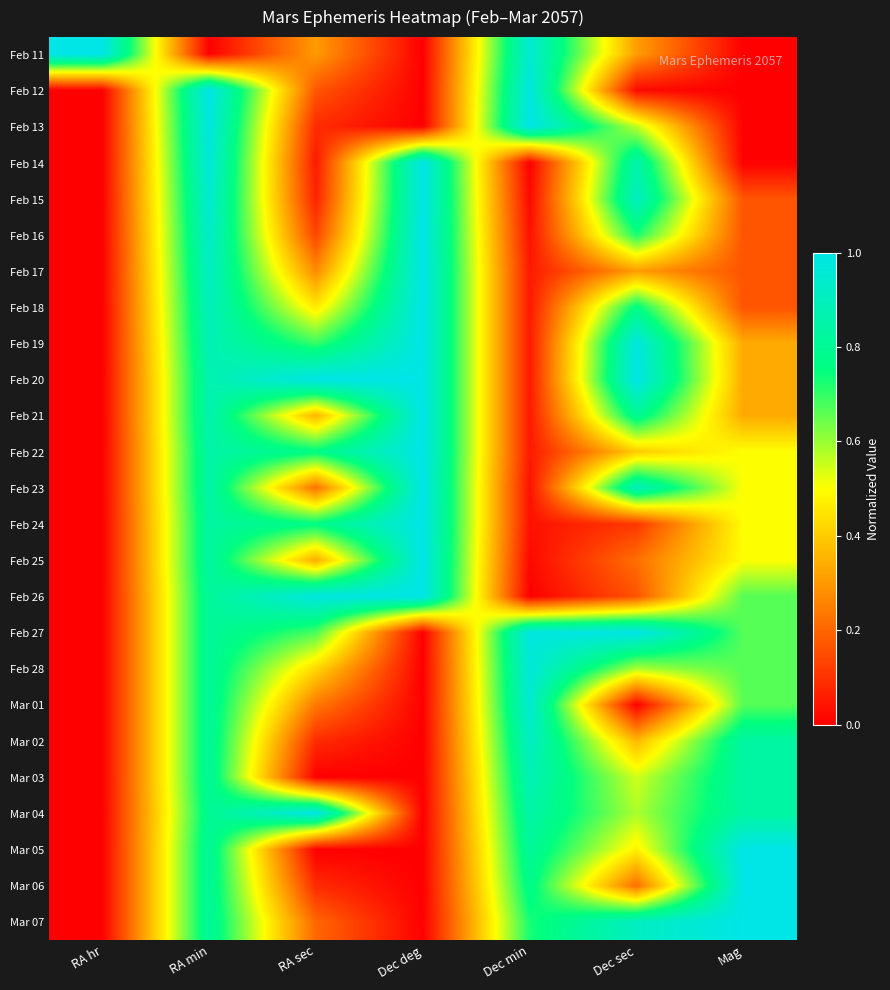

Reading left to right, what are all the values shown in this chart?

Feb 11: RA hr=1.0	RA min=0.0	RA sec=0.3	Dec deg=0.0	Dec min=0.9	Dec sec=0.3	Mag=0.0
Feb 12: RA hr=0.0	RA min=1.0	RA sec=0.2	Dec deg=0.0	Dec min=1.0	Dec sec=0.0	Mag=0.0
Feb 13: RA hr=0.0	RA min=1.0	RA sec=0.1	Dec deg=0.0	Dec min=1.0	Dec sec=0.6	Mag=0.0
Feb 14: RA hr=0.0	RA min=1.0	RA sec=0.1	Dec deg=1.0	Dec min=0.0	Dec sec=0.9	Mag=0.0
Feb 15: RA hr=0.0	RA min=0.9	RA sec=0.1	Dec deg=1.0	Dec min=0.0	Dec sec=0.9	Mag=0.2
Feb 16: RA hr=0.0	RA min=0.9	RA sec=0.1	Dec deg=1.0	Dec min=0.0	Dec sec=0.7	Mag=0.2
Feb 17: RA hr=0.0	RA min=0.9	RA sec=0.3	Dec deg=1.0	Dec min=0.1	Dec sec=0.3	Mag=0.2
Feb 18: RA hr=0.0	RA min=0.9	RA sec=0.5	Dec deg=1.0	Dec min=0.1	Dec sec=0.8	Mag=0.2
Feb 19: RA hr=0.0	RA min=0.9	RA sec=0.7	Dec deg=1.0	Dec min=0.1	Dec sec=1.0	Mag=0.3
Feb 20: RA hr=0.0	RA min=0.9	RA sec=1.0	Dec deg=1.0	Dec min=0.1	Dec sec=1.0	Mag=0.3
Feb 21: RA hr=0.0	RA min=0.9	RA sec=0.4	Dec deg=1.0	Dec min=0.1	Dec sec=0.8	Mag=0.3
Feb 22: RA hr=0.0	RA min=0.8	RA sec=0.8	Dec deg=1.0	Dec min=0.1	Dec sec=0.4	Mag=0.5
Feb 23: RA hr=0.0	RA min=0.8	RA sec=0.2	Dec deg=1.0	Dec min=0.0	Dec sec=0.9	Mag=0.5
Feb 24: RA hr=0.0	RA min=0.8	RA sec=0.8	Dec deg=1.0	Dec min=0.0	Dec sec=0.1	Mag=0.5
Feb 25: RA hr=0.0	RA min=0.8	RA sec=0.3	Dec deg=1.0	Dec min=0.0	Dec sec=0.2	Mag=0.5
Feb 26: RA hr=0.0	RA min=0.8	RA sec=1.0	Dec deg=1.0	Dec min=0.0	Dec sec=0.2	Mag=0.7
Feb 27: RA hr=0.0	RA min=0.8	RA sec=0.7	Dec deg=0.0	Dec min=1.0	Dec sec=1.0	Mag=0.7
Feb 28: RA hr=0.0	RA min=0.8	RA sec=0.4	Dec deg=0.0	Dec min=1.0	Dec sec=0.6	Mag=0.7
Mar 01: RA hr=0.0	RA min=0.8	RA sec=0.2	Dec deg=0.0	Dec min=0.9	Dec sec=0.0	Mag=0.7
Mar 02: RA hr=0.0	RA min=0.8	RA sec=0.1	Dec deg=0.0	Dec min=0.9	Dec sec=0.4	Mag=0.8
Mar 03: RA hr=0.0	RA min=0.8	RA sec=0.0	Dec deg=0.0	Dec min=0.9	Dec sec=0.5	Mag=0.8
Mar 04: RA hr=0.0	RA min=0.8	RA sec=1.0	Dec deg=0.0	Dec min=0.8	Dec sec=0.6	Mag=0.8
Mar 05: RA hr=0.0	RA min=0.8	RA sec=0.0	Dec deg=0.0	Dec min=0.8	Dec sec=0.5	Mag=1.0
Mar 06: RA hr=0.0	RA min=0.8	RA sec=0.1	Dec deg=0.0	Dec min=0.8	Dec sec=0.2	Mag=1.0
Mar 07: RA hr=0.0	RA min=0.8	RA sec=0.2	Dec deg=0.0	Dec min=0.7	Dec sec=0.9	Mag=1.0